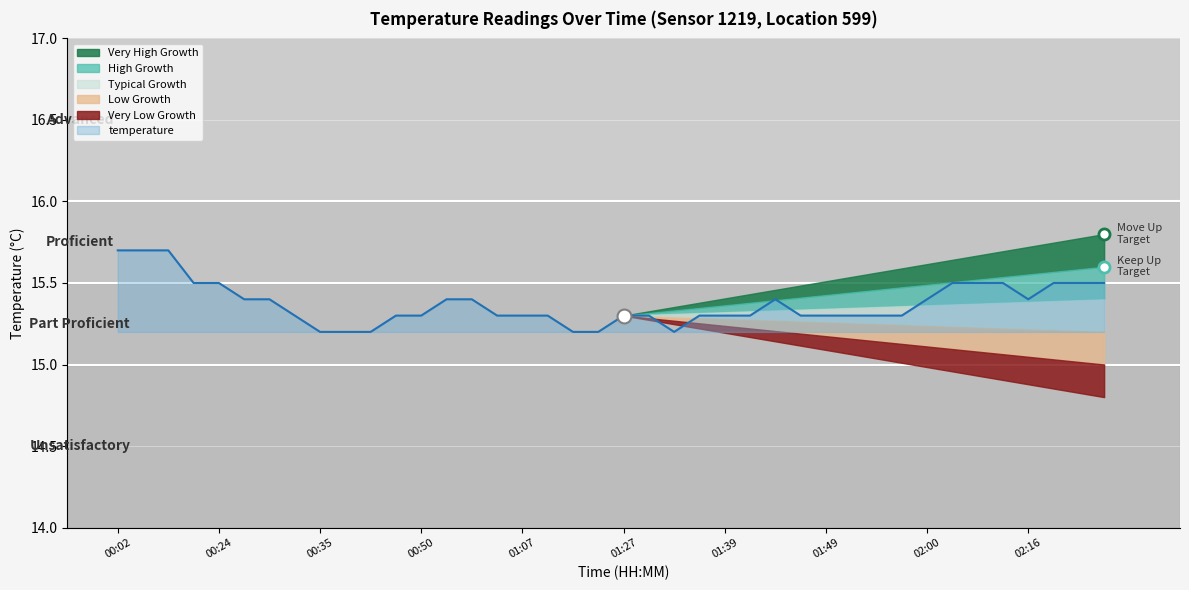

What is the change in value from 01:01 to 01:29?

-0.1